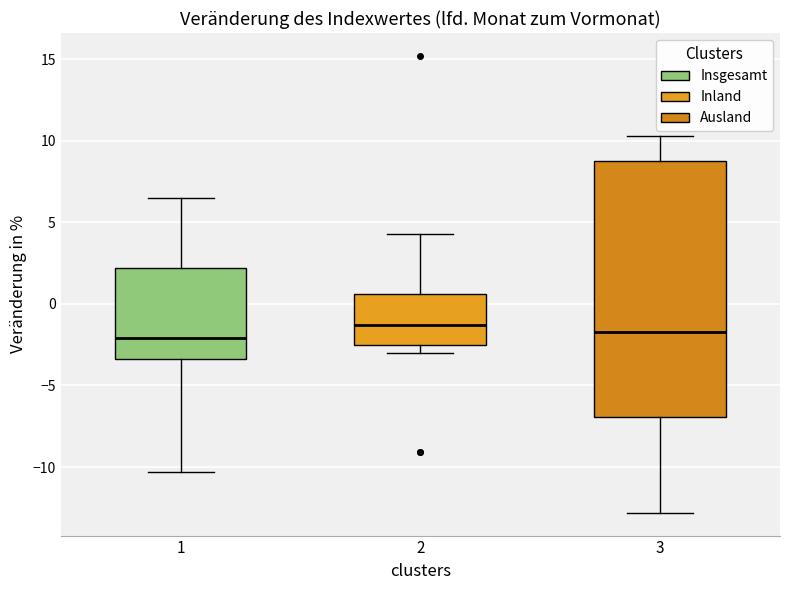

Where does the lower whisker of the box at x = 1 end on the y-axis? The values are not printed on the chart, so give them approximately, as read against the axis.

-10.5